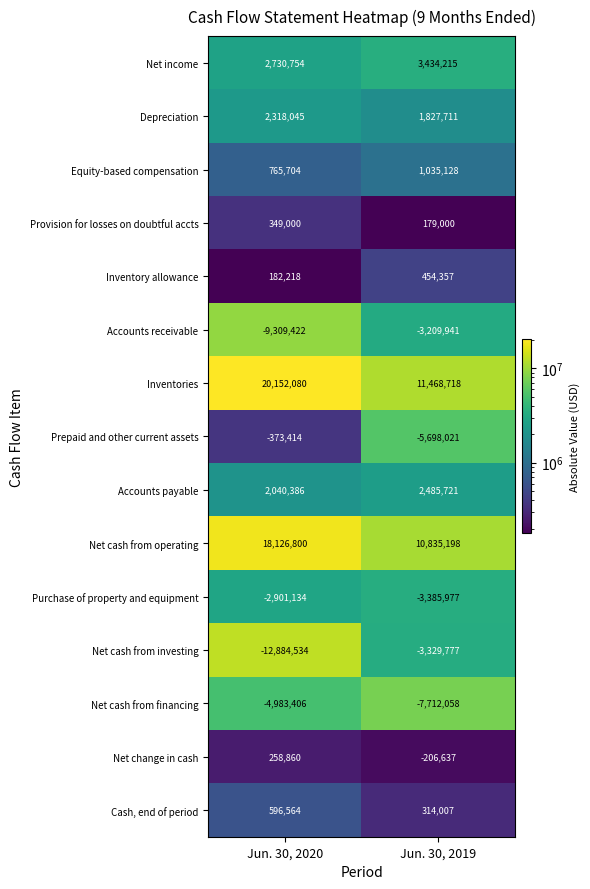

What is the smallest value displayed?

-12884534